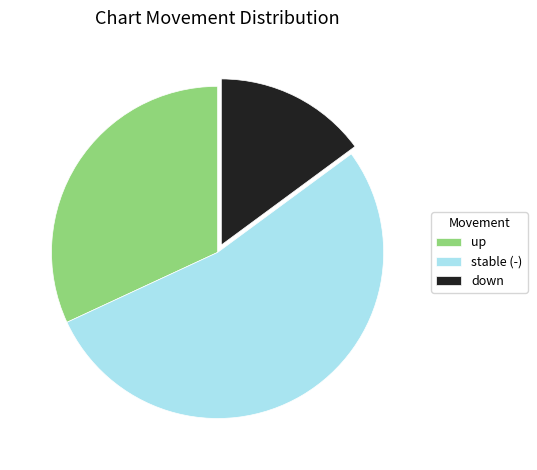

Combined, do down and stable (-) account for over 50%?

Yes